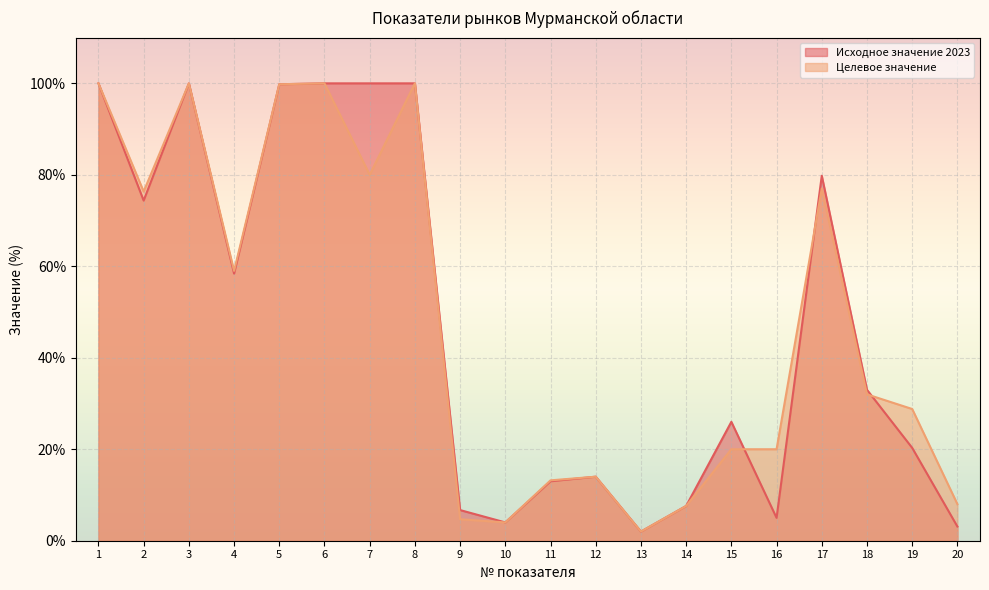

What are all the series names shown in the legend?

Исходное значение 2023, Целевое значение